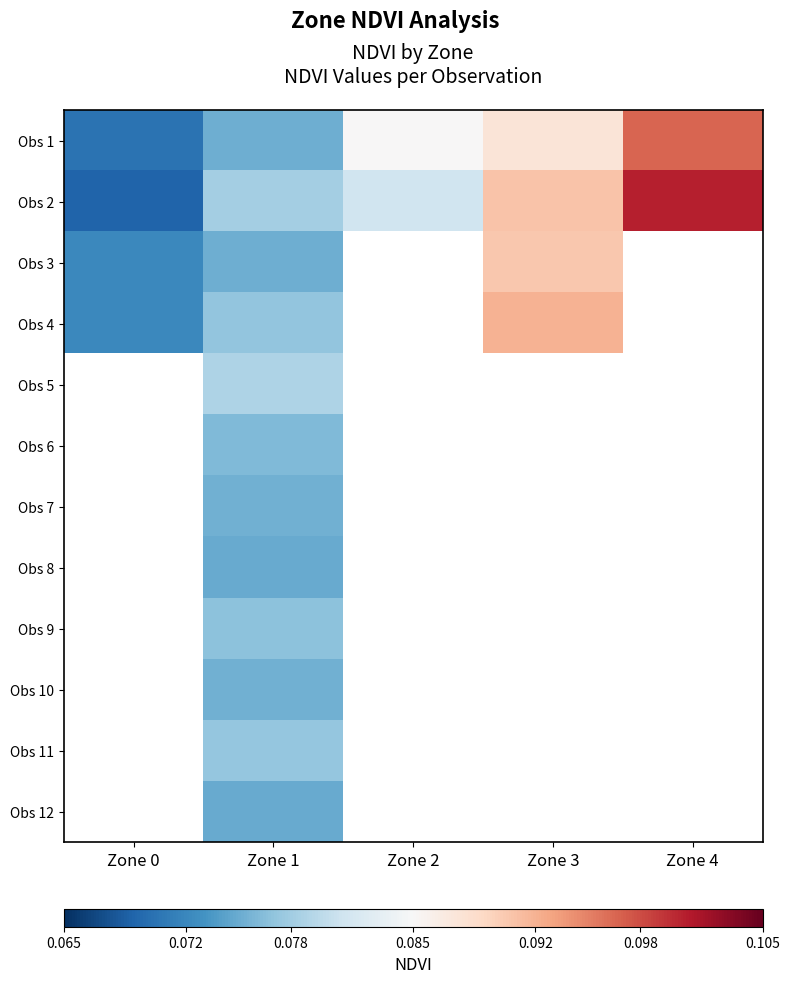

Read the Obs 4 value at Zone 3.

0.1